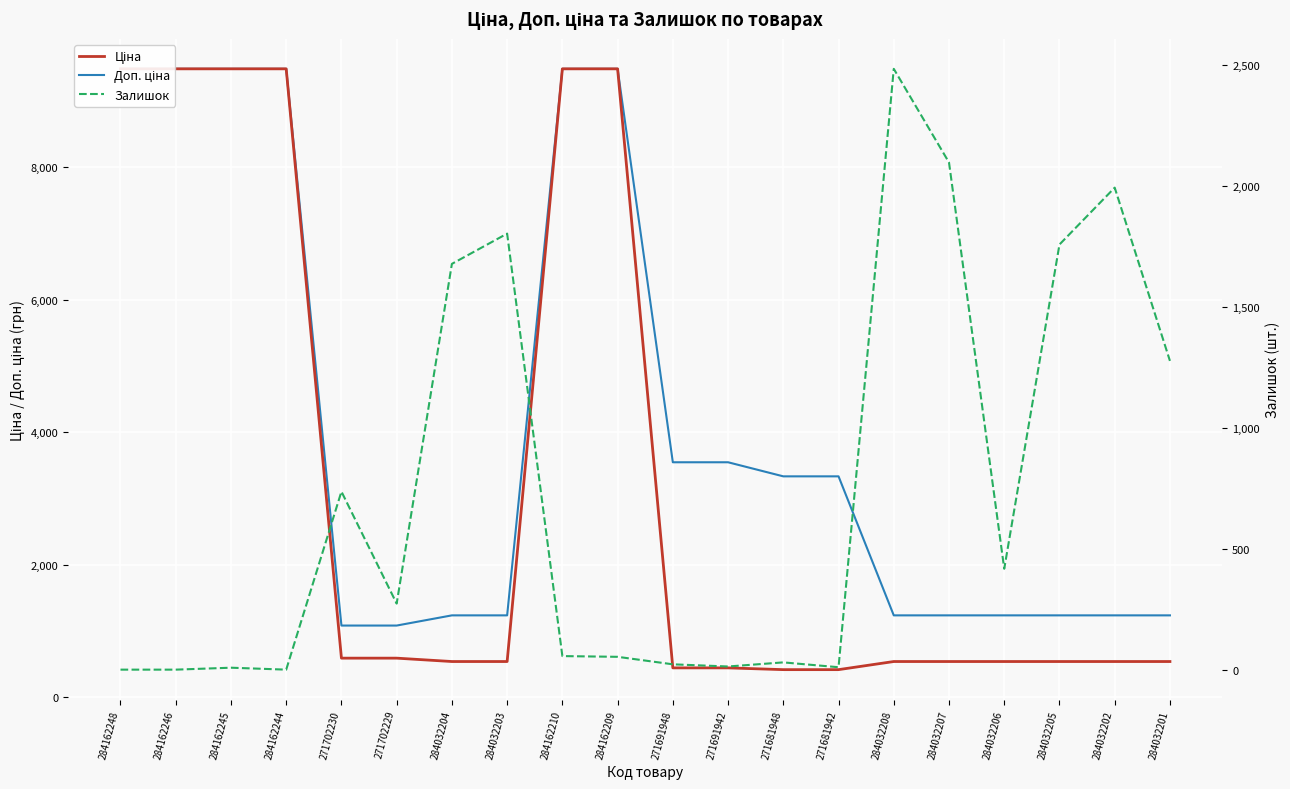

True or false: Ціна and Доп. ціна cross at least once.

False